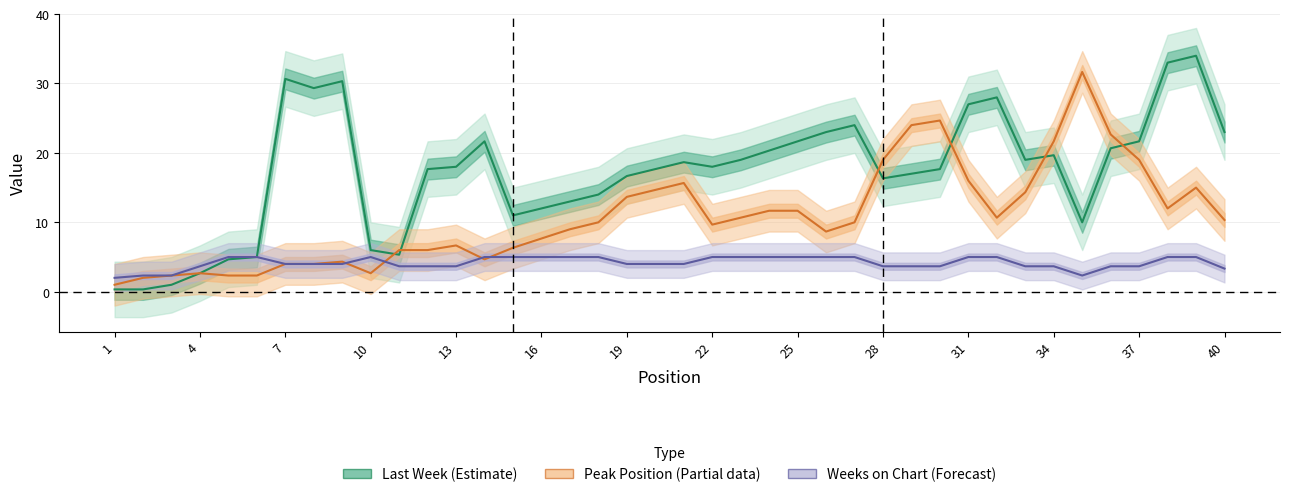

True or false: Peak Position (Partial) and Weeks on Chart (Forecast) cross at least once.

True